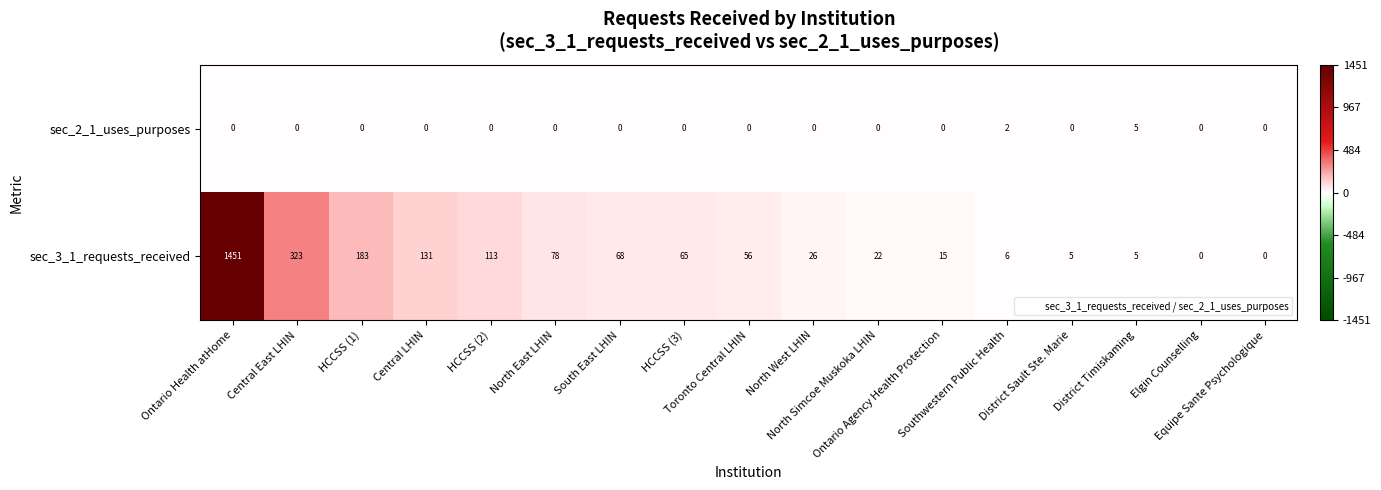

Rank the series at District Sault Ste. Marie from lowest to highest value.

sec_2_1_uses_purposes, sec_3_1_requests_received